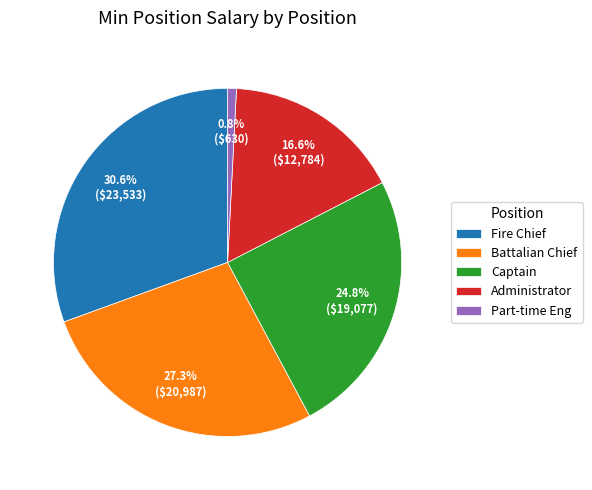

What is the largest slice in the pie chart?

Fire Chief